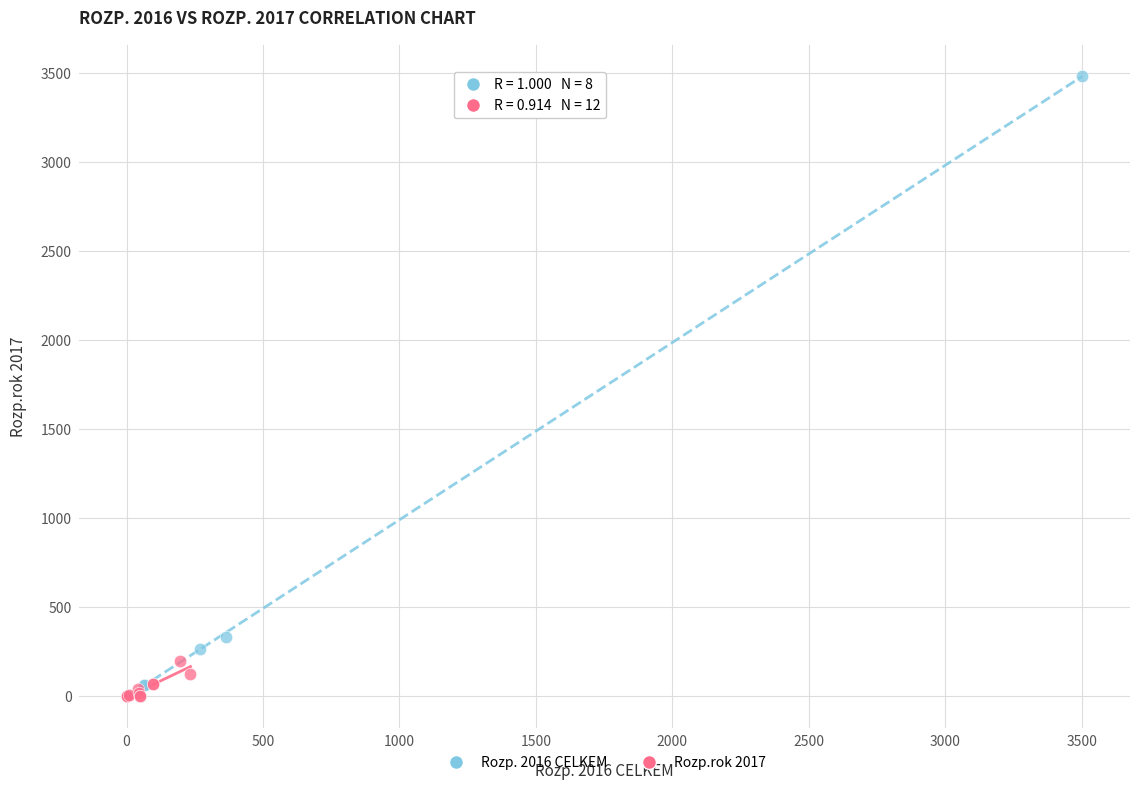

Which series reaches the maximum Y coordinate?

Rozp. 2016 CELKEM